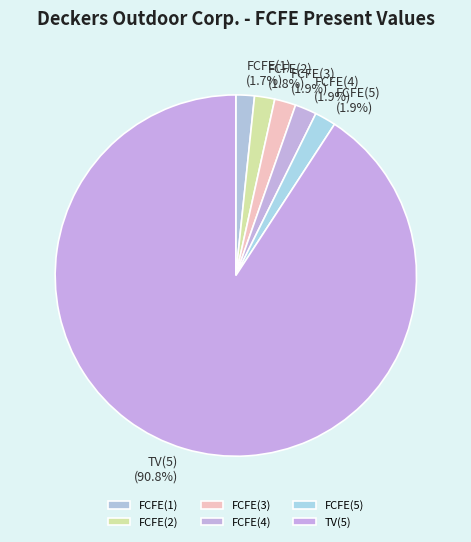

Do TV(5) and FCFE(4) together represent more than half of the pie?

Yes